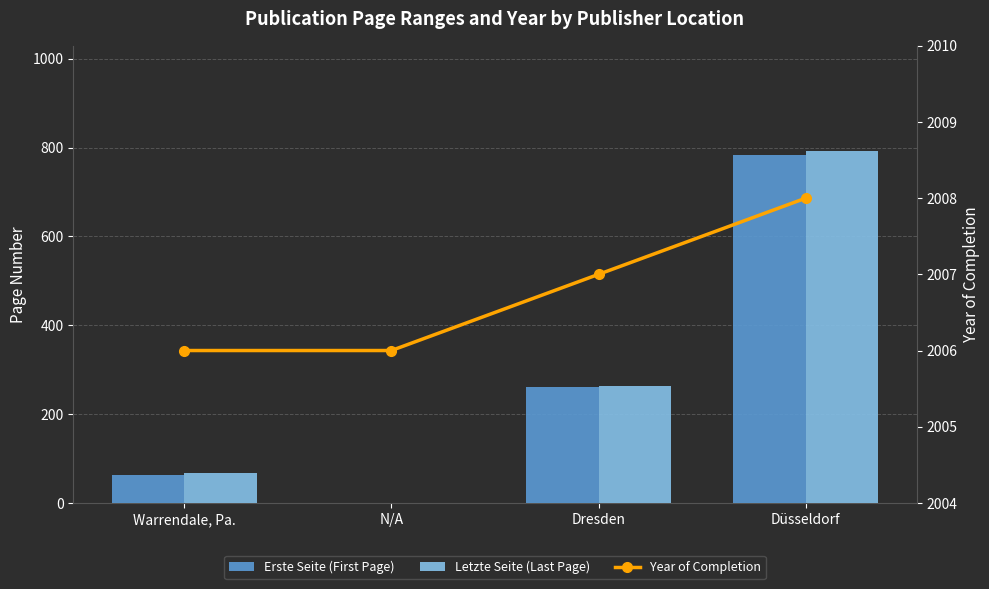

Which label corresponds to the smallest value in the chart?

N/A